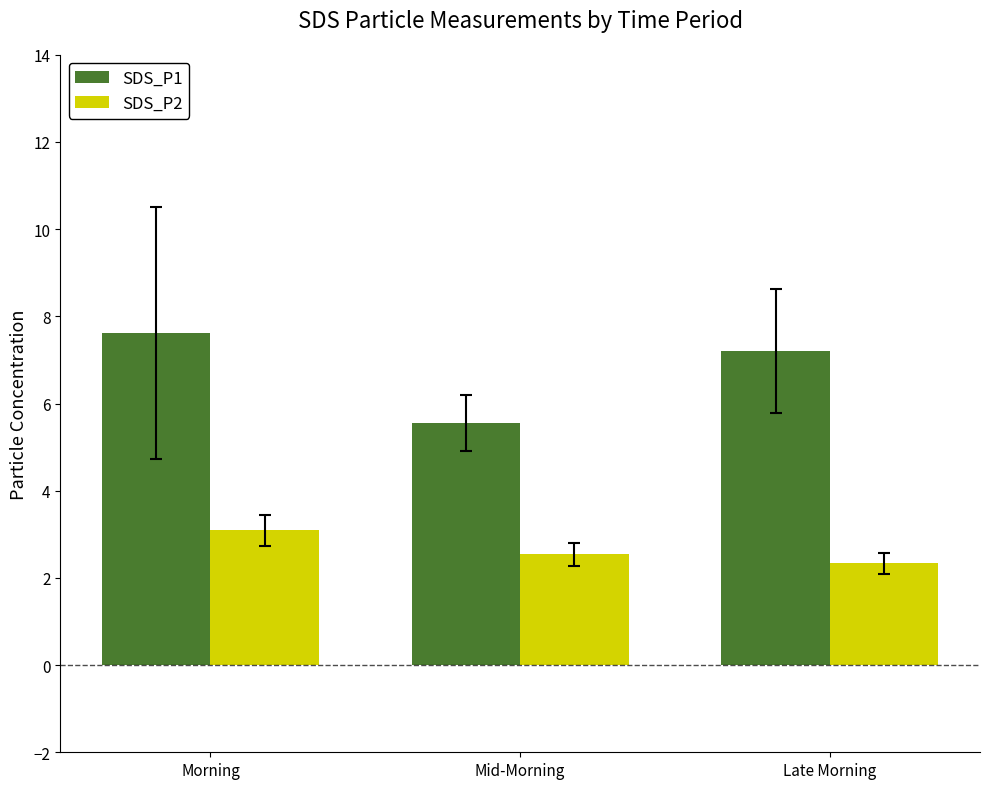

Is the value of SDS_P1 at Late Morning greater than the value of SDS_P2 at Late Morning?

Yes